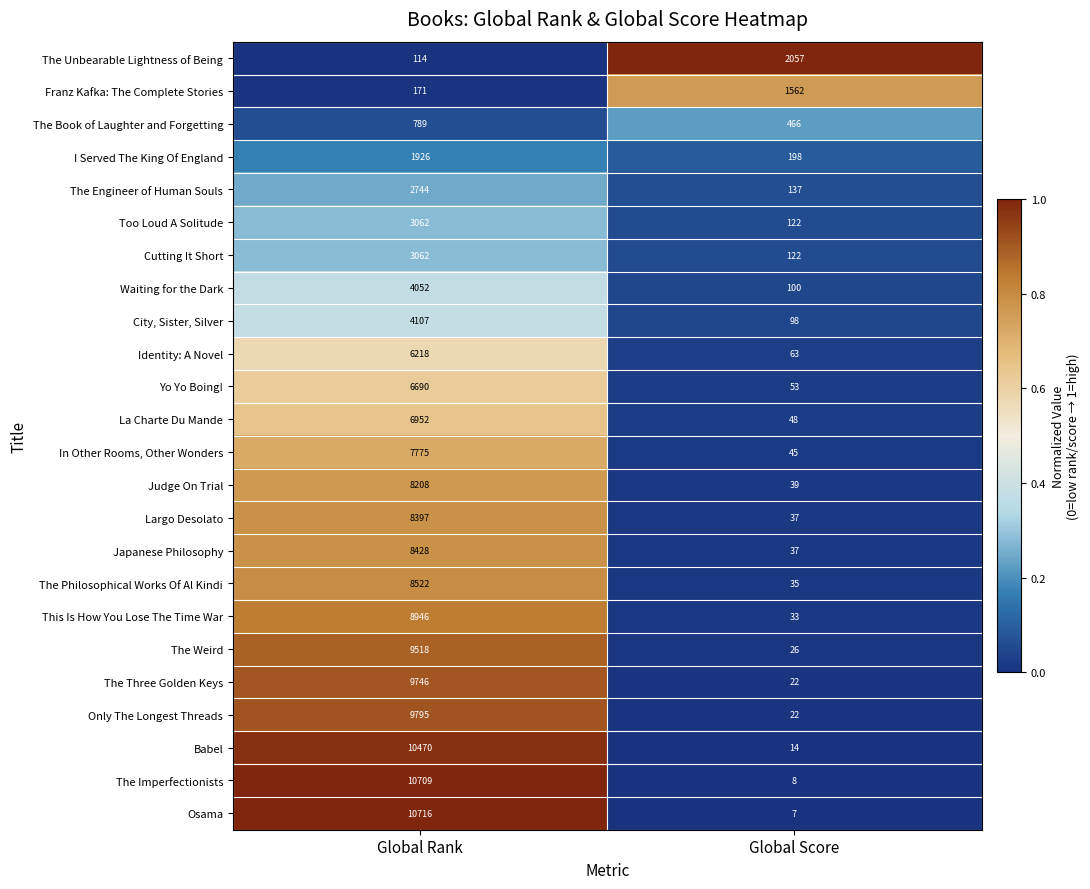

What is the sum of all Japanese Philosophy values?

8465